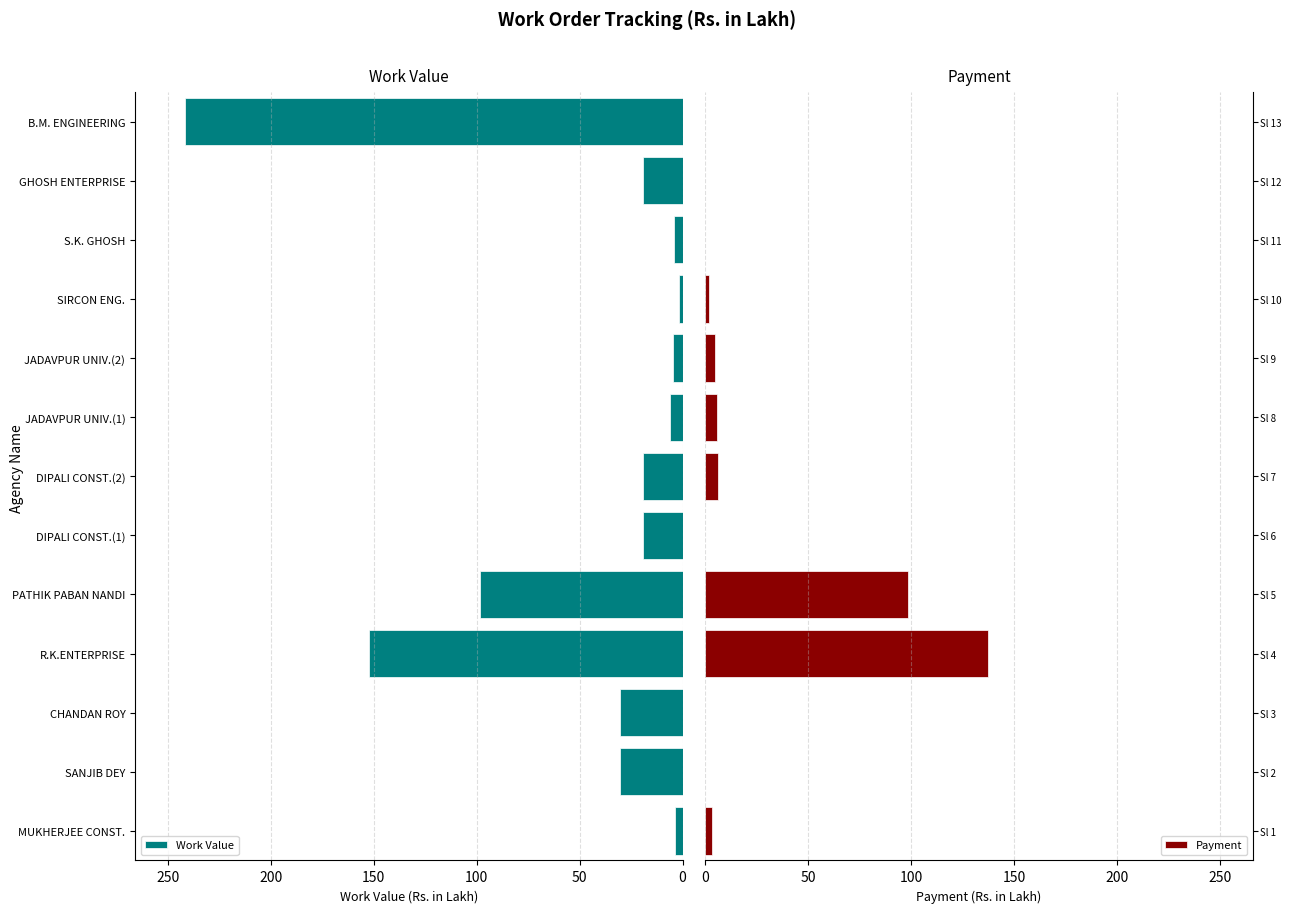

Which series has the largest total across all categories?

Work Value